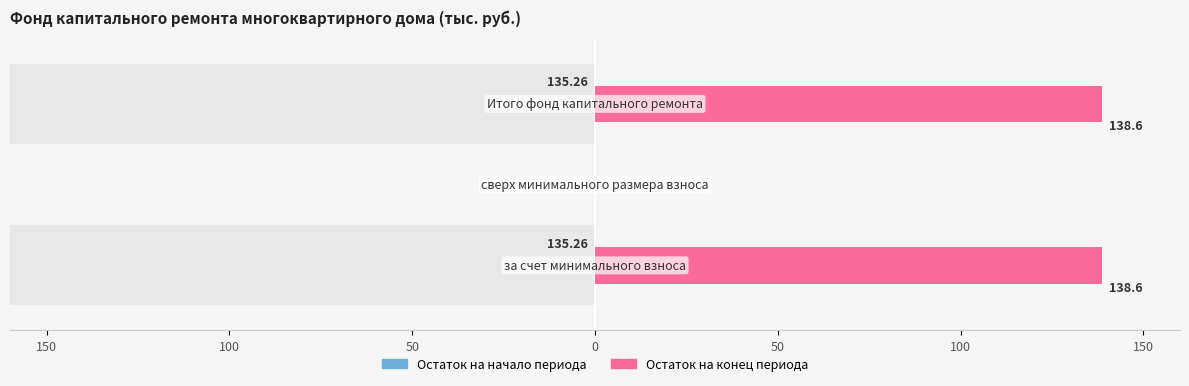

Does the chart contain stacked bars?

No